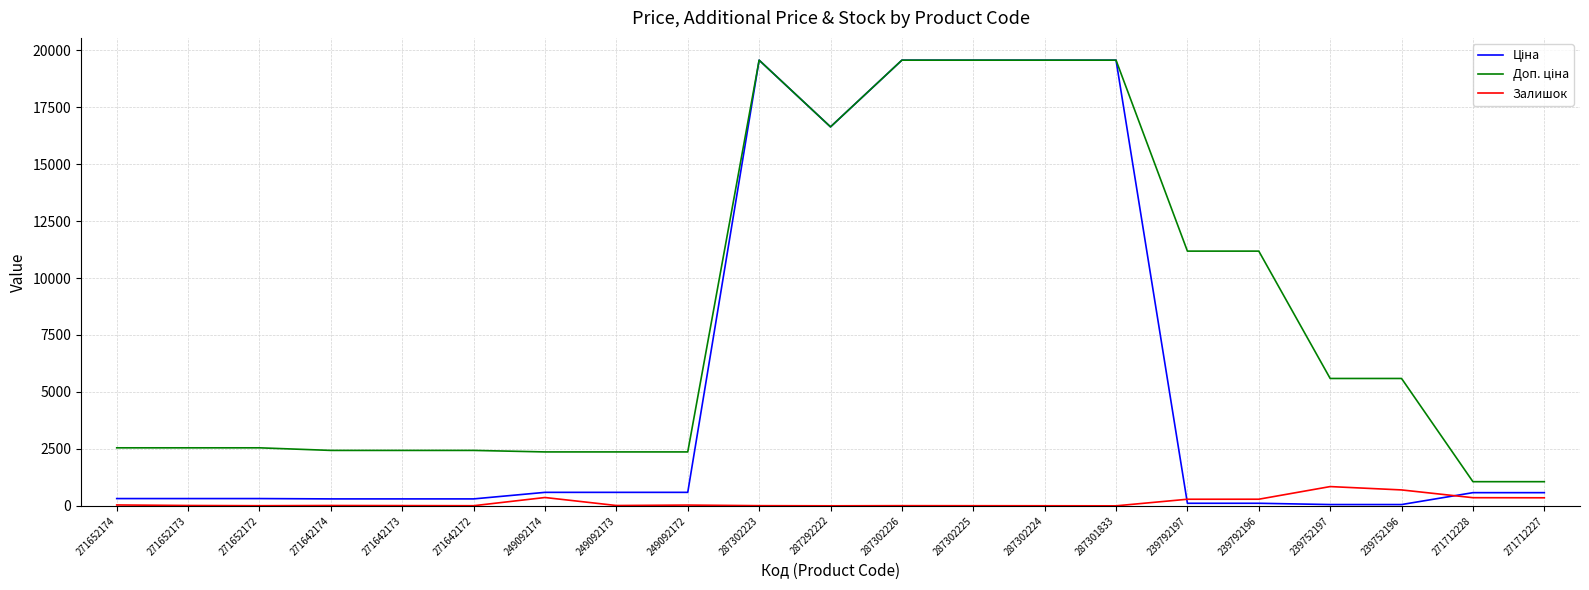

What is the maximum value for Залишок?

845.0